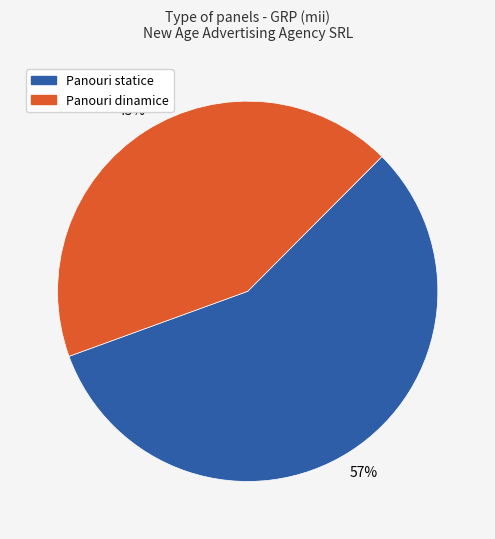

What is the ratio of the value at Panouri dinamice to the value at Panouri statice?

0.8